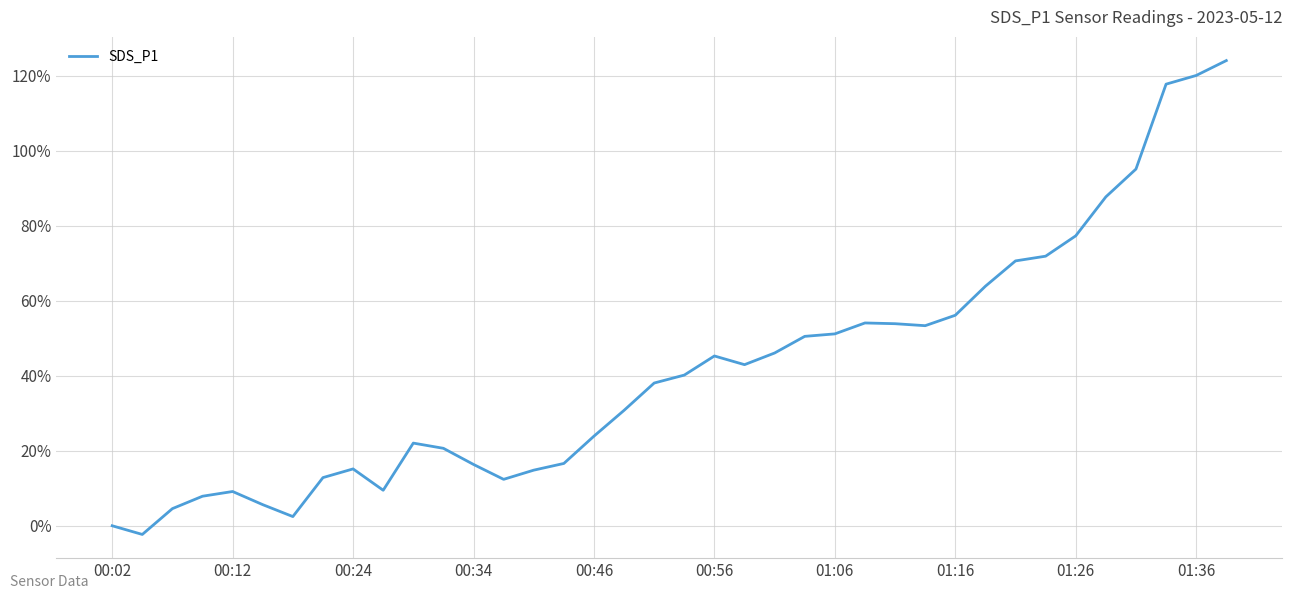

What is the difference between the maximum and minimum values?

126.4